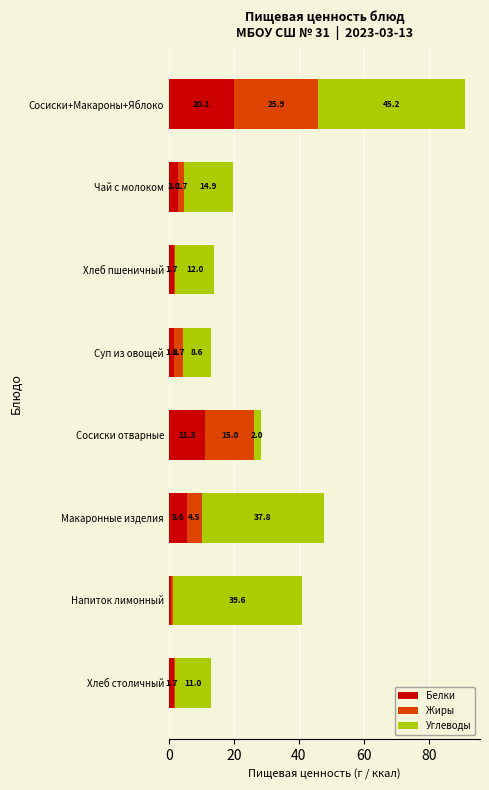

What is the average value of the Белки series?

5.7